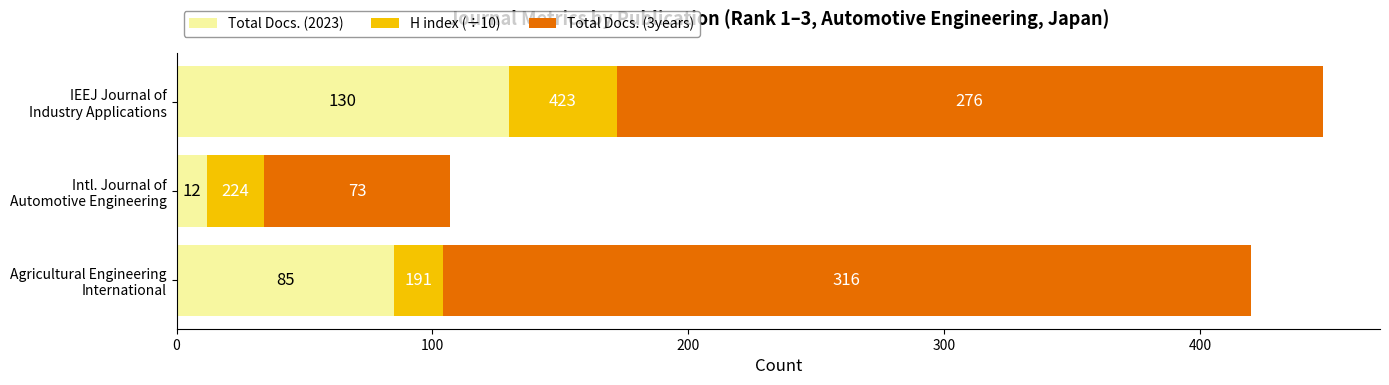

What is the sum of all Total Docs. (2023) values?

227